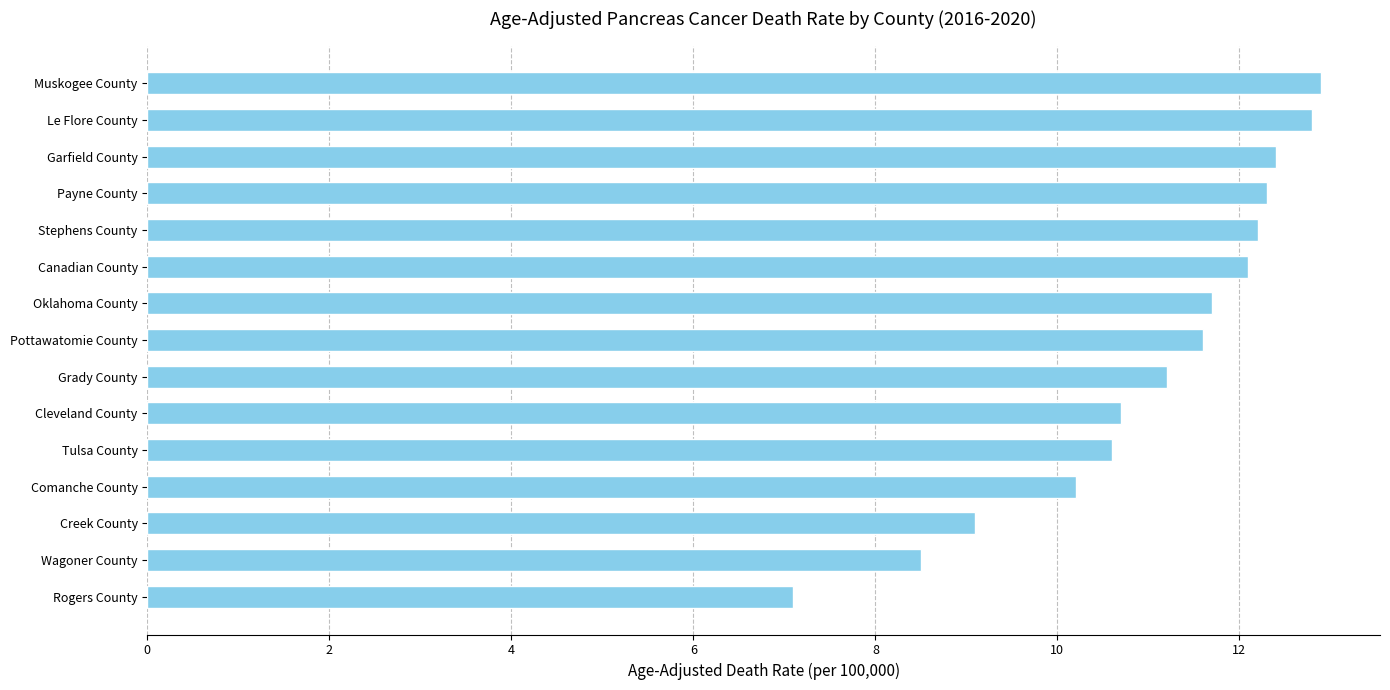

The value at Oklahoma County is 11.7. True or false?

True